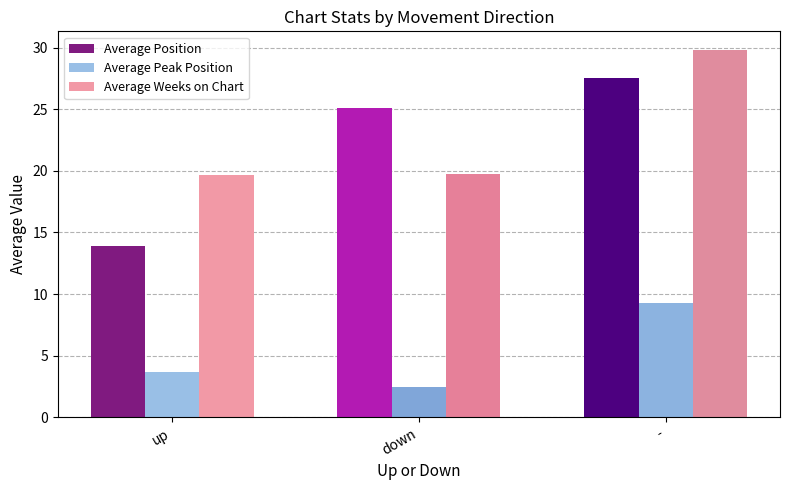

True or false: Average Weeks on Chart has a value of 8.5 at down.

False